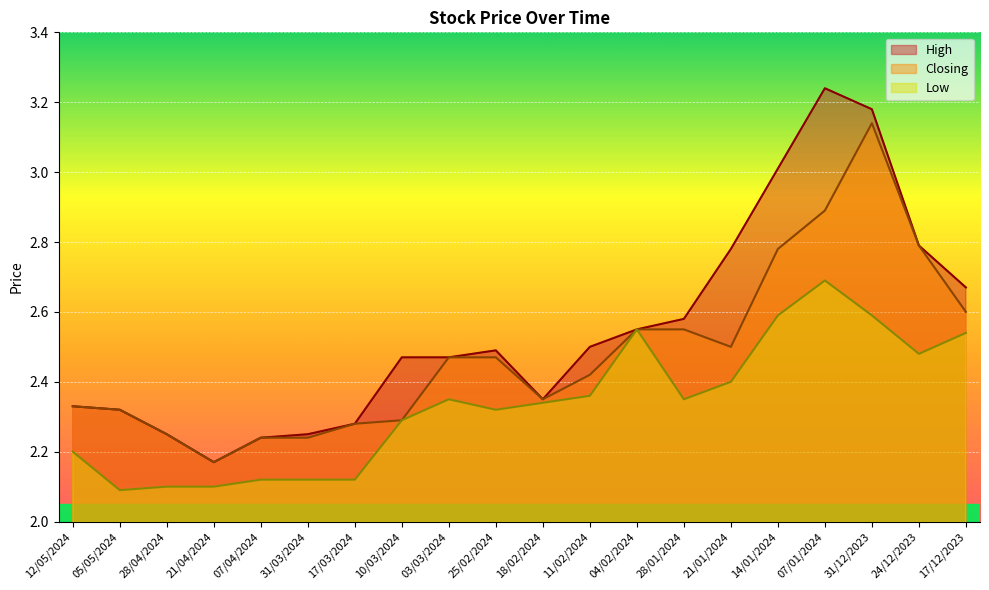

Rank the series by their maximum value, from highest to lowest.

High, Closing, Low